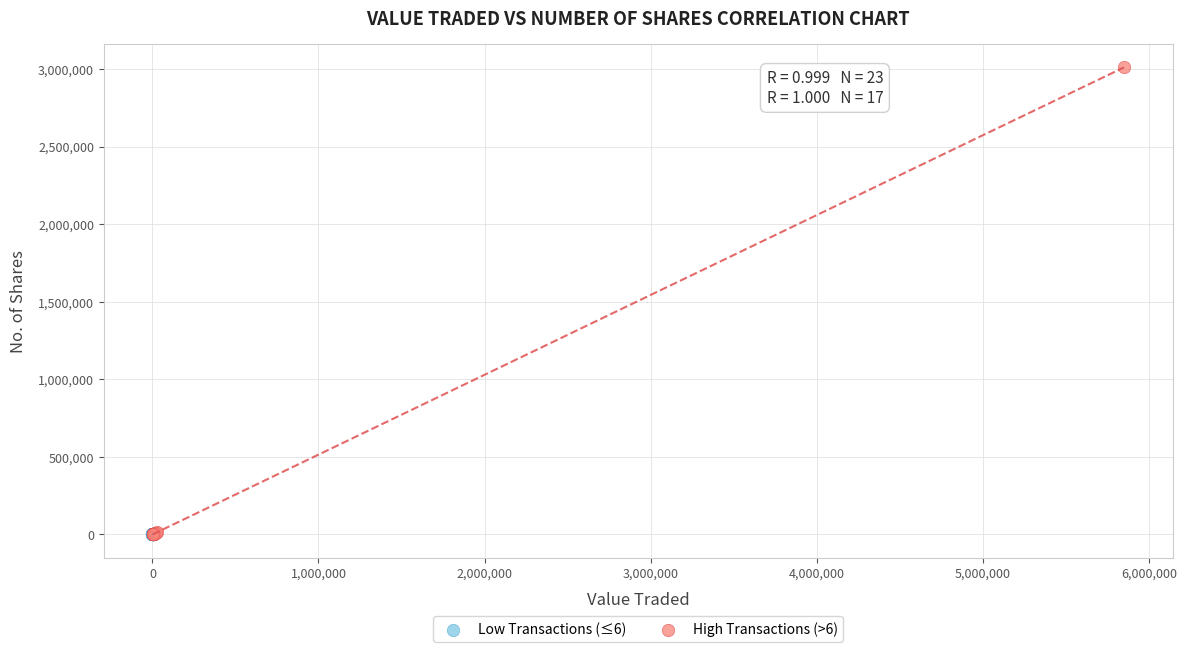

What are all the series names shown in the legend?

Low Transactions (≤6), High Transactions (>6)